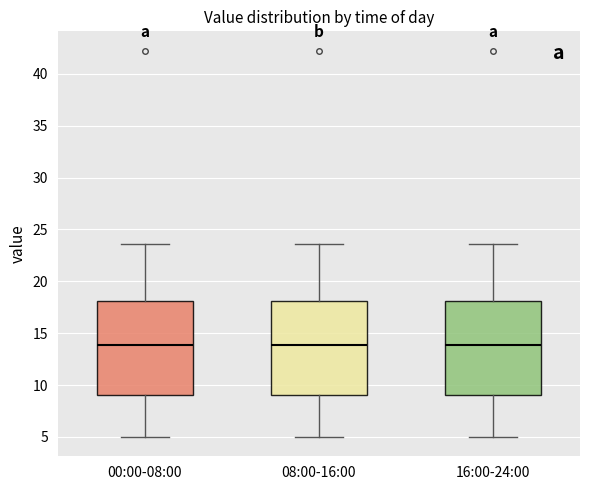

Reading left to right, read every box against the y-axis: the position of its median line, the range the box covers, and the ends of its whiskers. The values are not printed on the chart, so give them approximately, as read against the axis.

00:00-08:00: median 14.0, box 9.0 to 18.0, whiskers 5.0 to 23.5
08:00-16:00: median 14.0, box 9.0 to 18.0, whiskers 5.0 to 23.5
16:00-24:00: median 14.0, box 9.0 to 18.0, whiskers 5.0 to 23.5